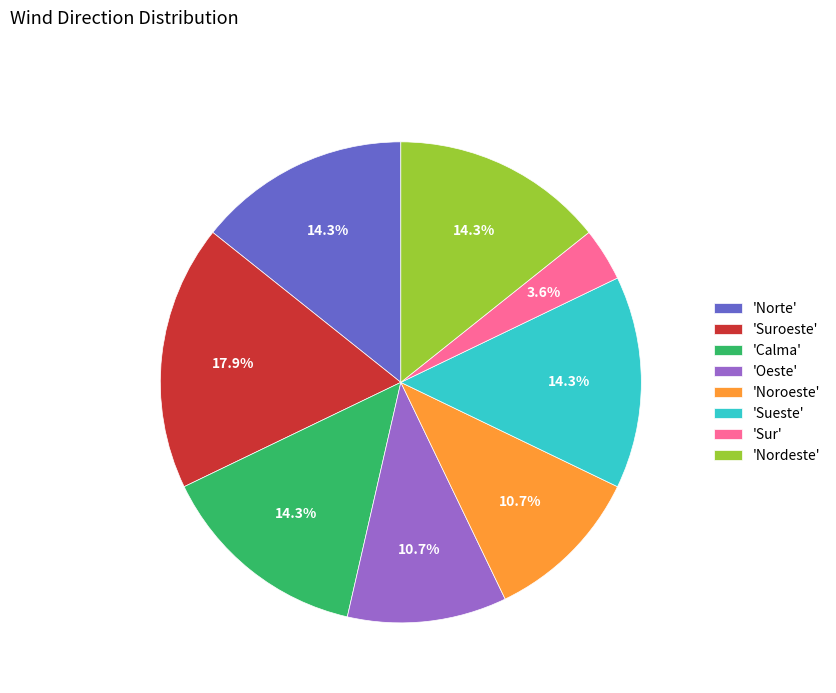

What percentage is NOT represented by 'Sueste'?

85.7%